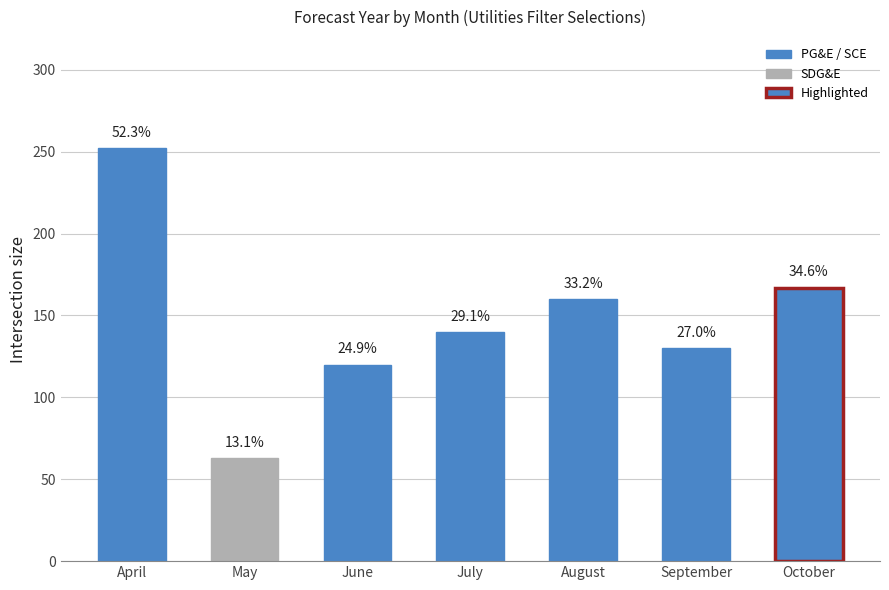

Reading right to left, what are all the values shown in this chart?

167	130	160	140	120	63	252